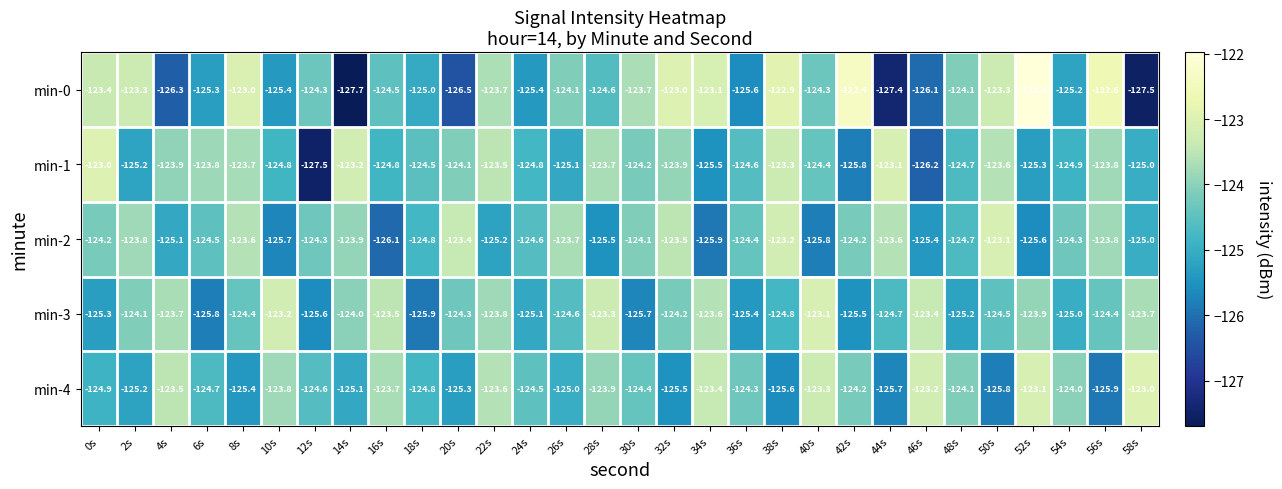

What is the total value across all series at 4s?

-622.5